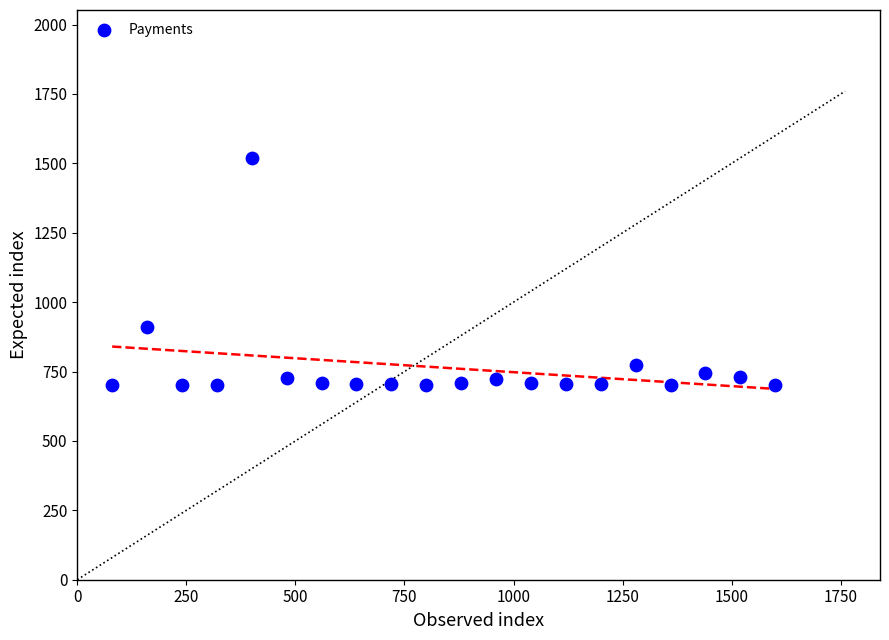

What is the range of Y values (max minus min)?

820.4